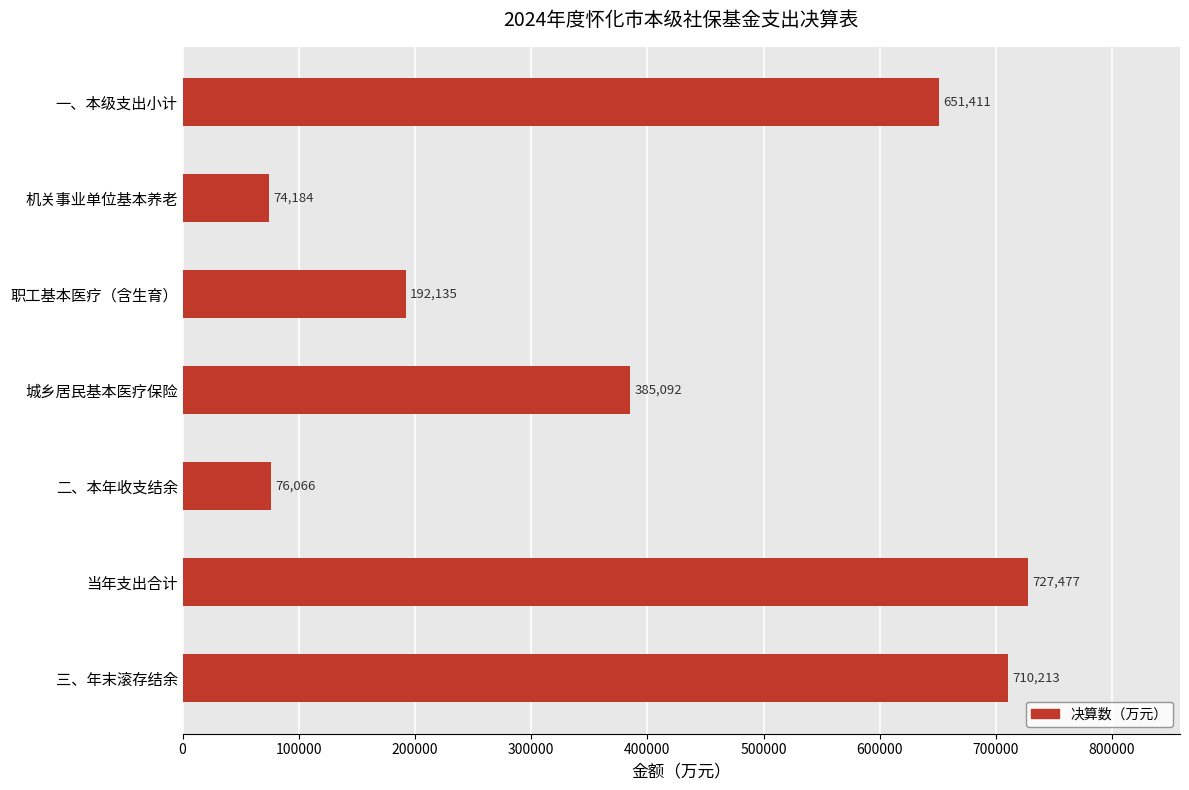

What is the maximum value shown in the chart?

727477